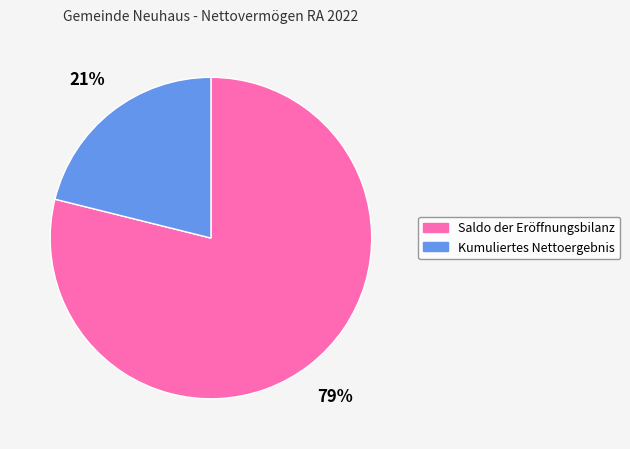

Do Kumuliertes Nettoergebnis and Saldo der Eröffnungsbilanz together represent more than half of the pie?

Yes